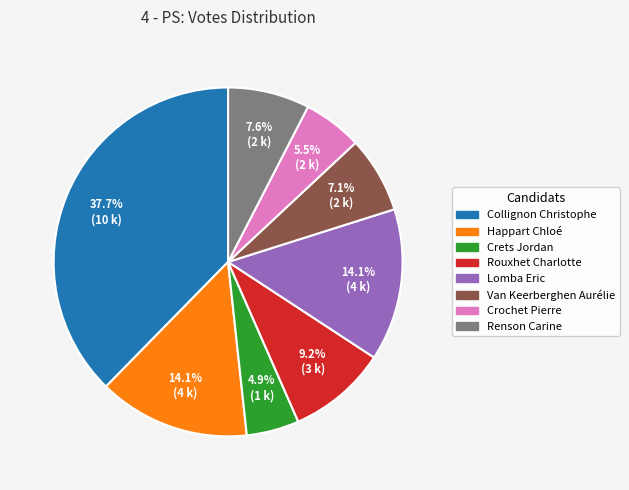

What percentage do Rouxhet Charlotte and Van Keerberghen Aurélie together represent?

16.3%